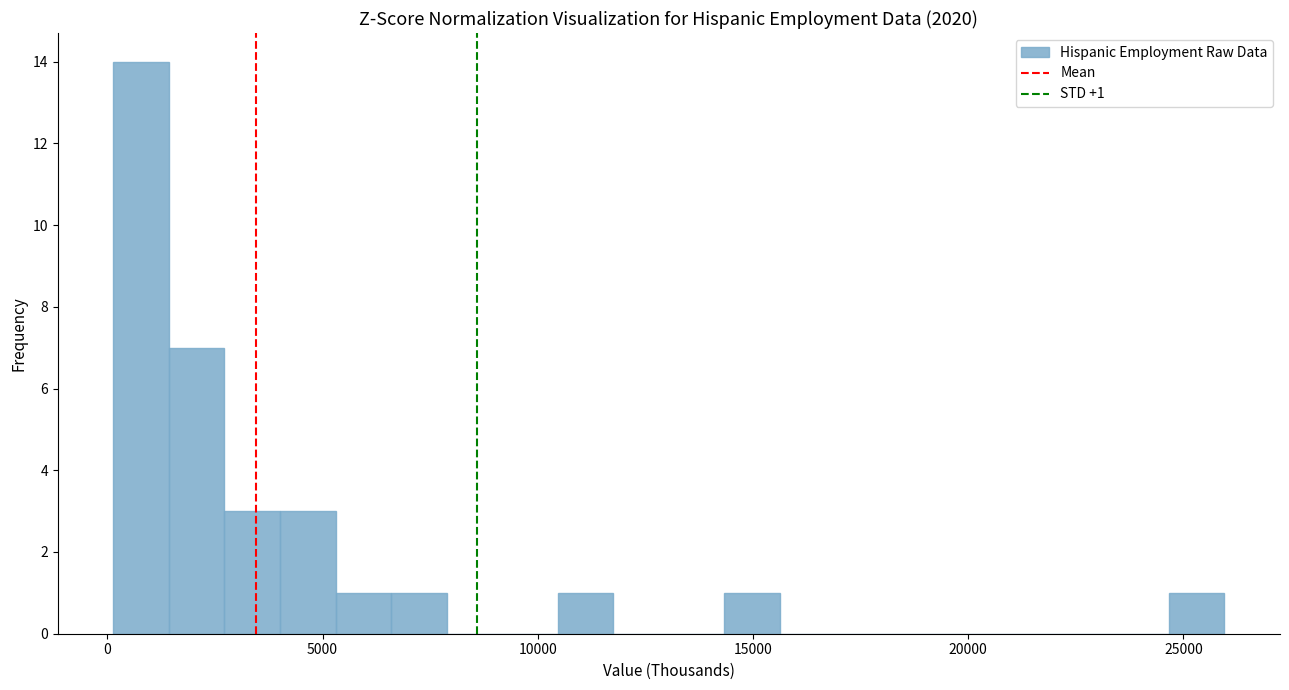

Around what value on the x-axis is the tallest bar? Give the approximate position of its centre, as read against the axis.

1000